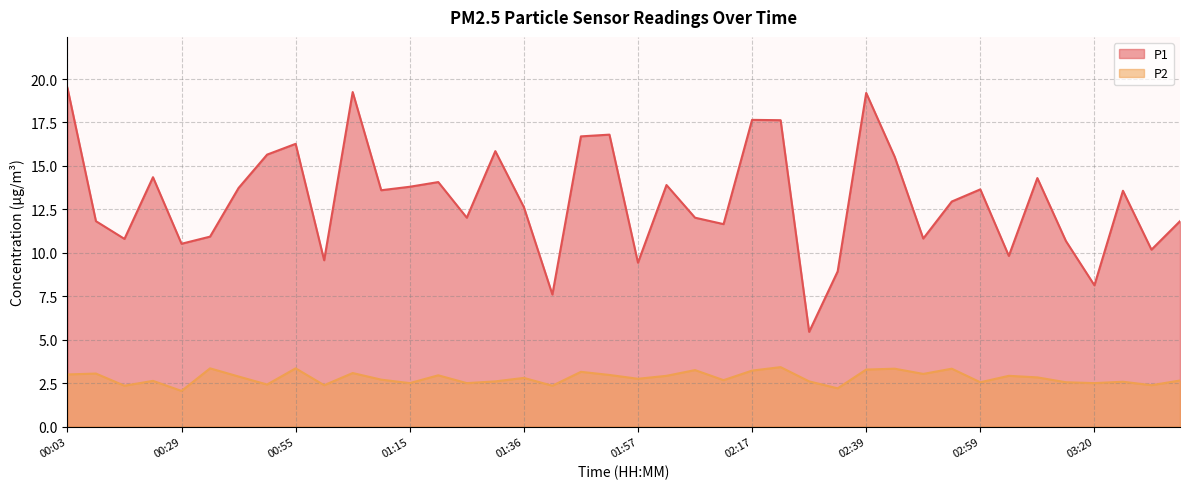

List the series in order of their peak value, lowest first.

P2, P1